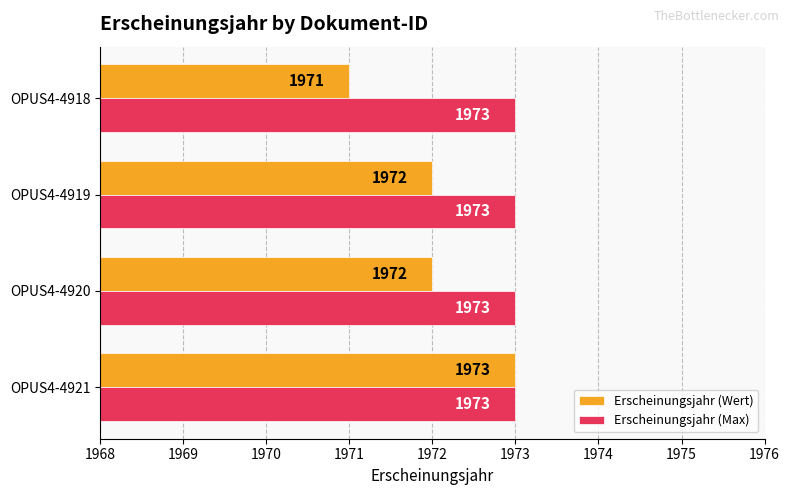

What is the approximate value of Erscheinungsjahr (Max) at OPUS4-4918?

1973